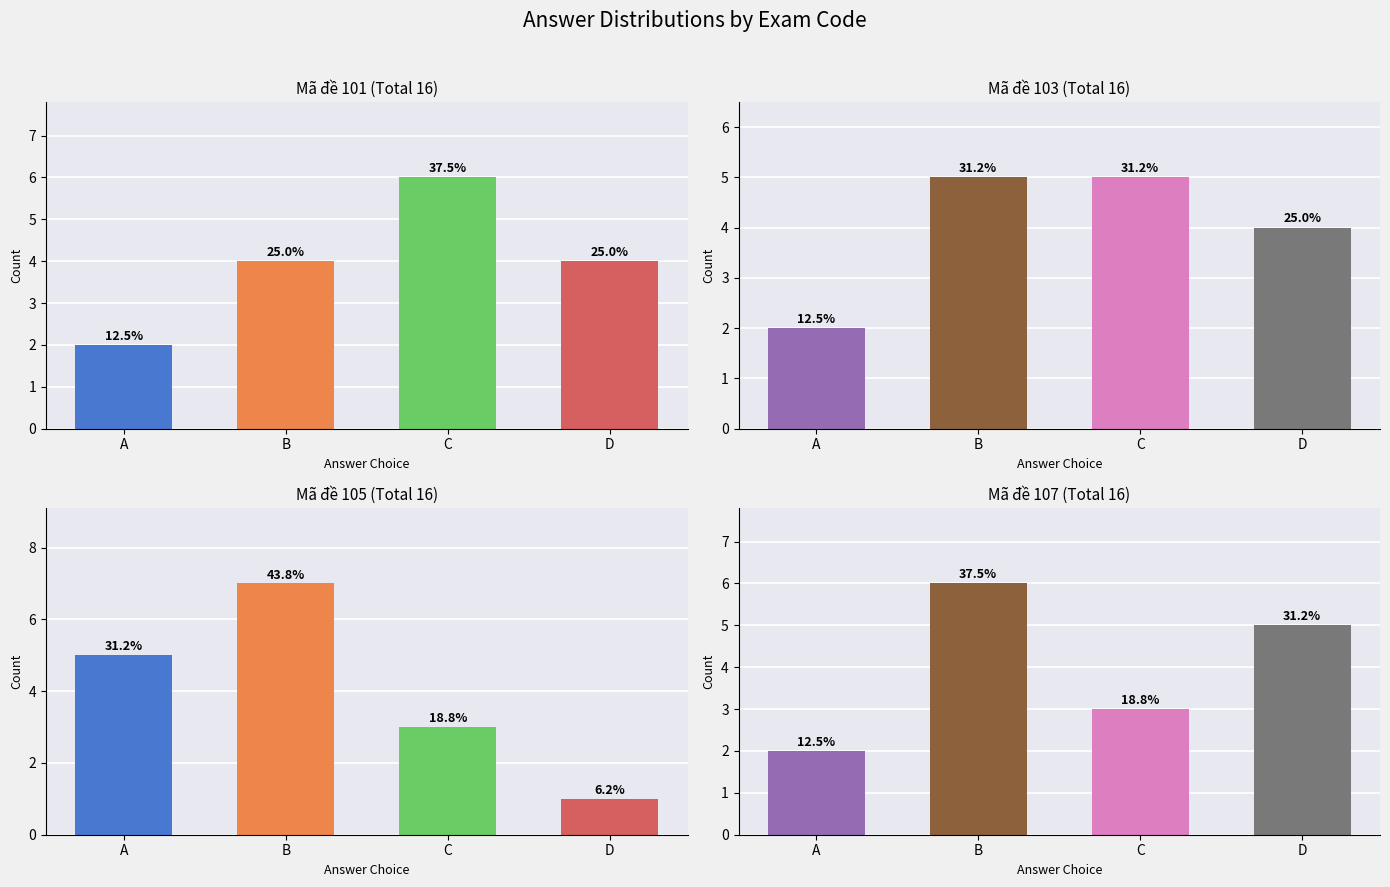

What is the value of the Mã đề 103 bar at the 1st from the left?

2